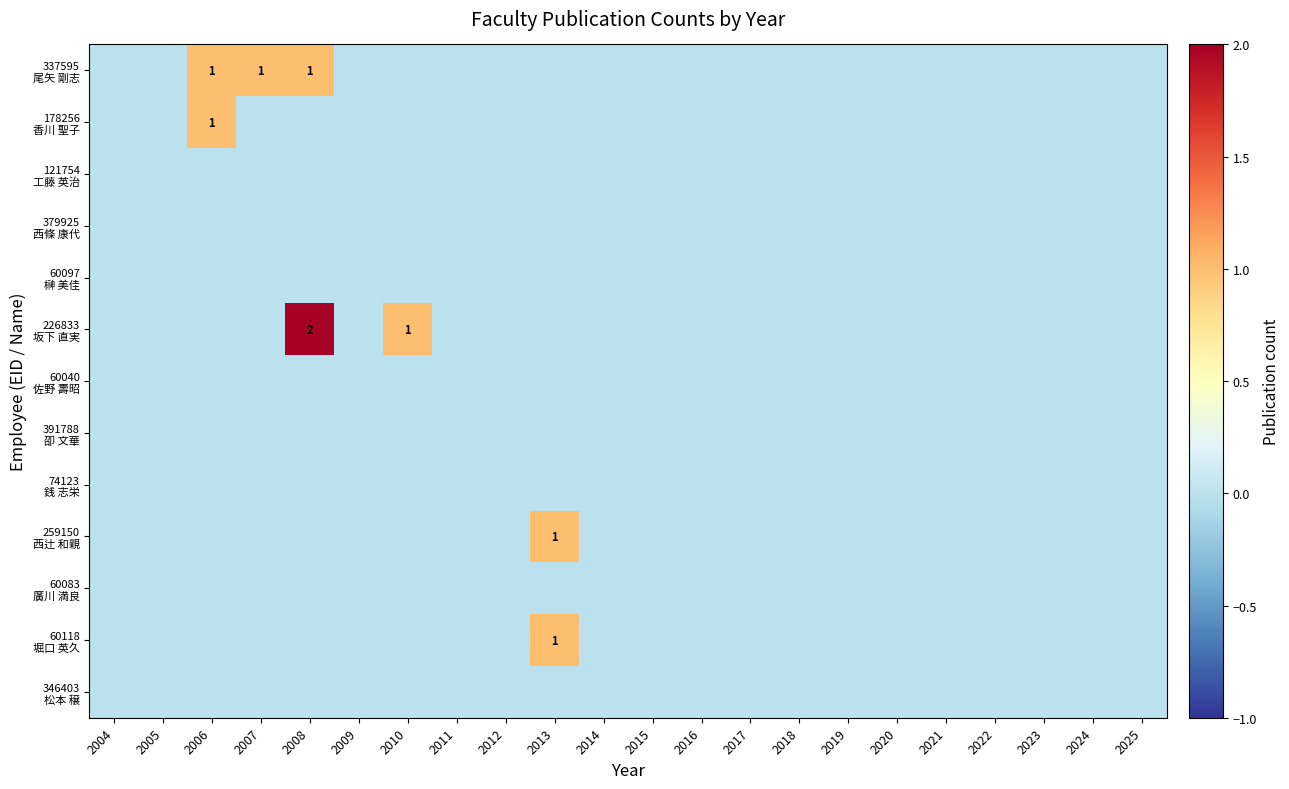

At which label does 60097 榊 美佳 reach its peak?

2004